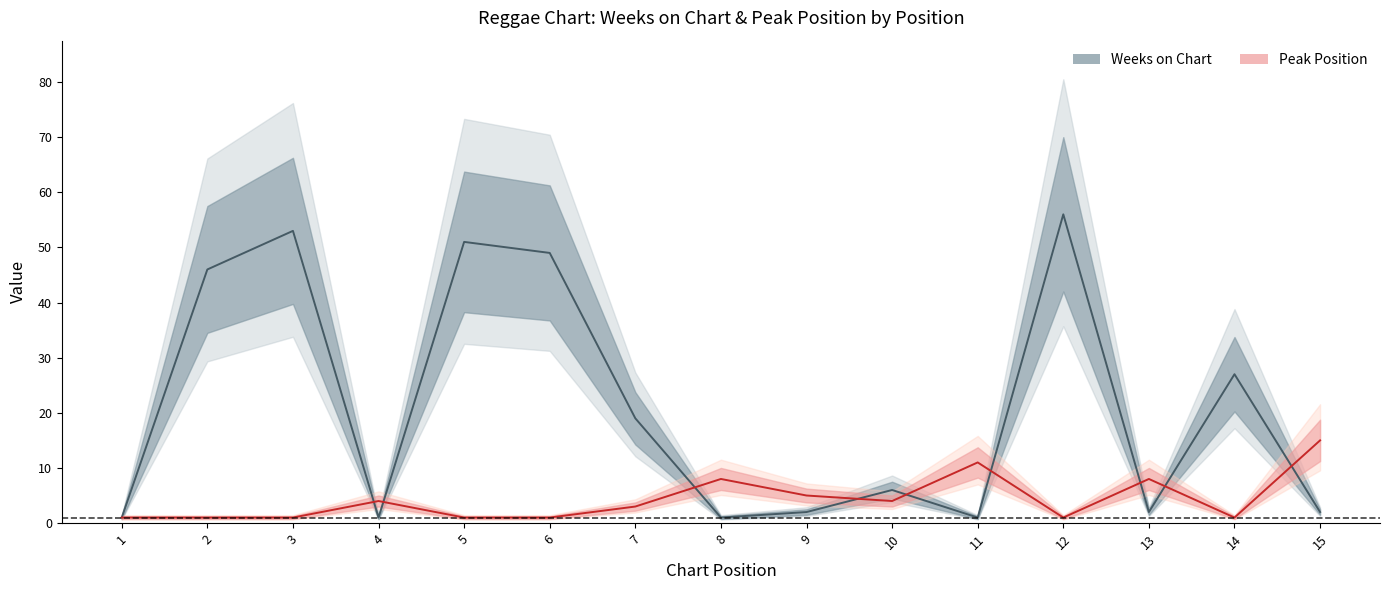

Which has a higher value, 11 or 7?

7